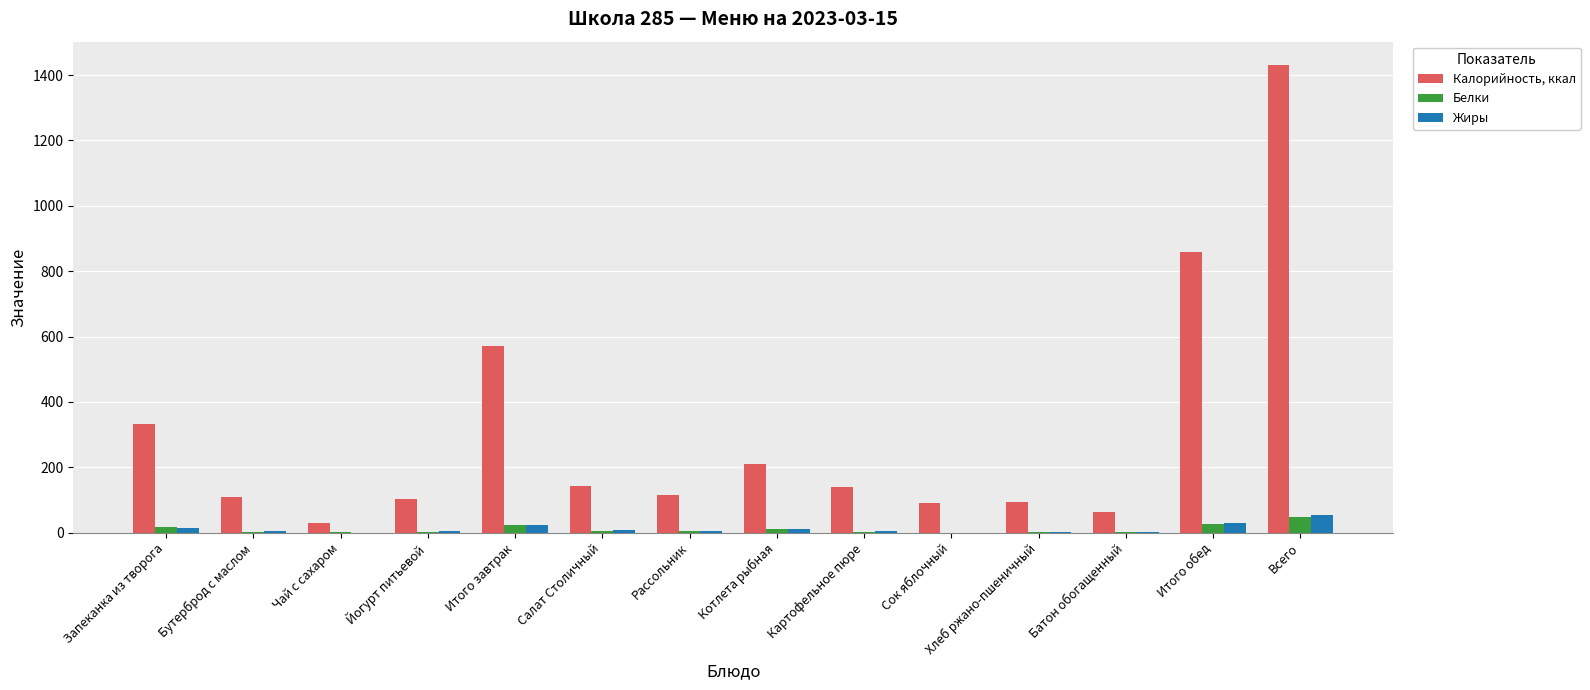

Are the bars grouped side by side (vs. stacked)?

Yes